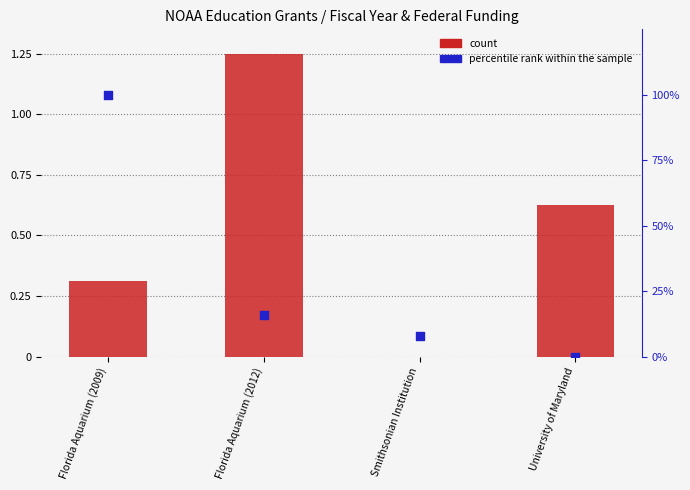

At how many categories does at least one series exceed 20?

1